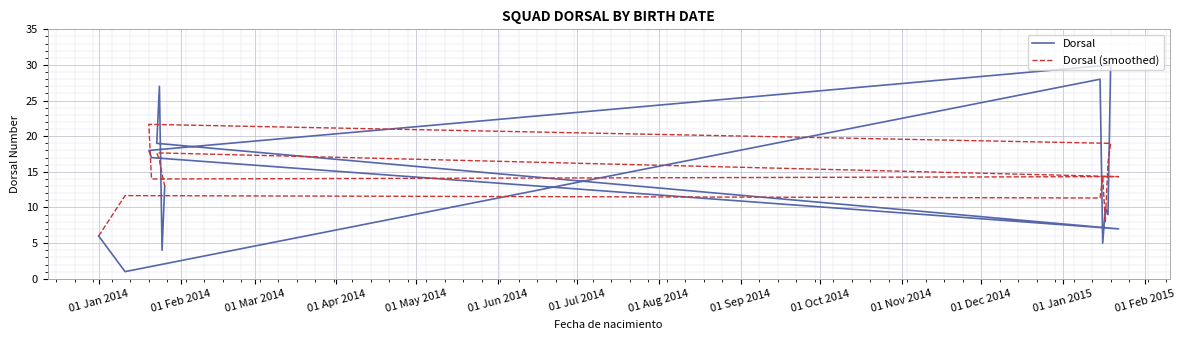

At which label does Dorsal (smoothed) reach its minimum?

01 Jan 2014